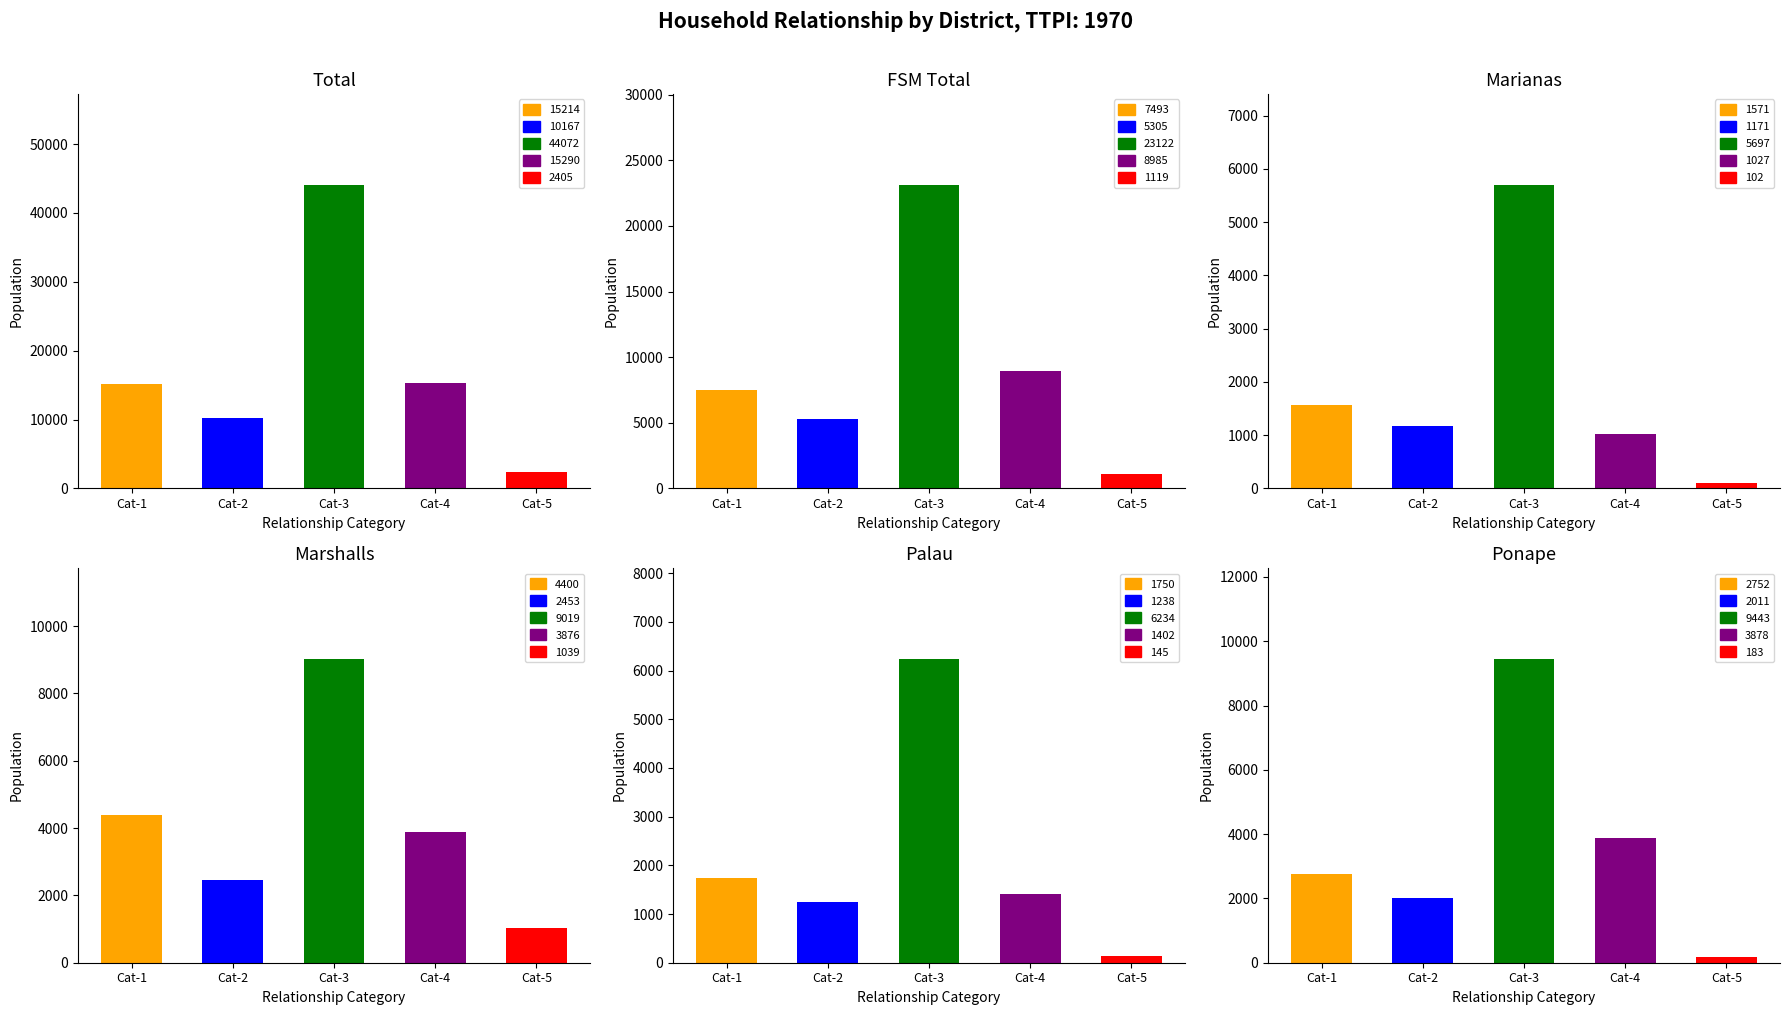

What is the average value of the Marshalls series?

4157